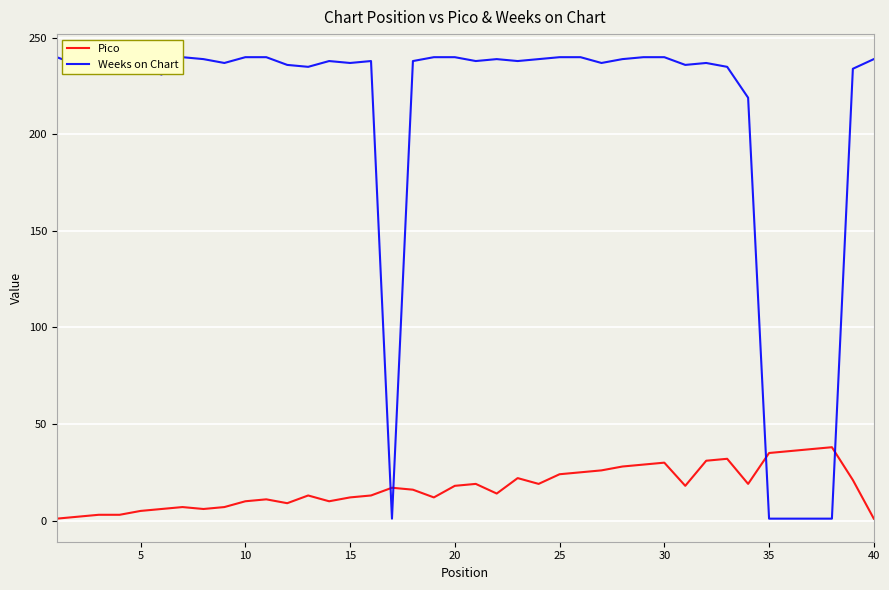

What is the total value across all series at 15?

249